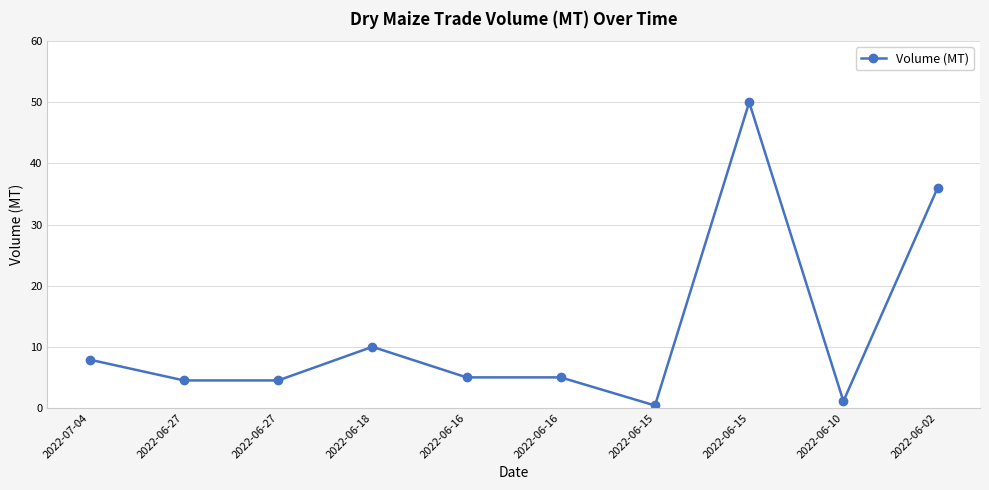

Does the chart display data point markers on the line(s)?

Yes